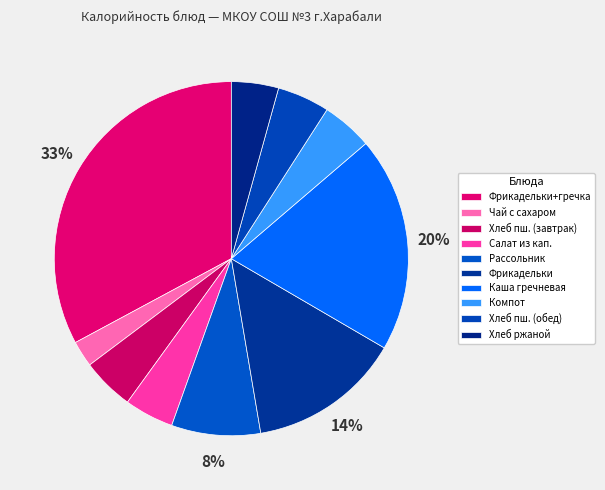

Count the number of slices in the pie.

10